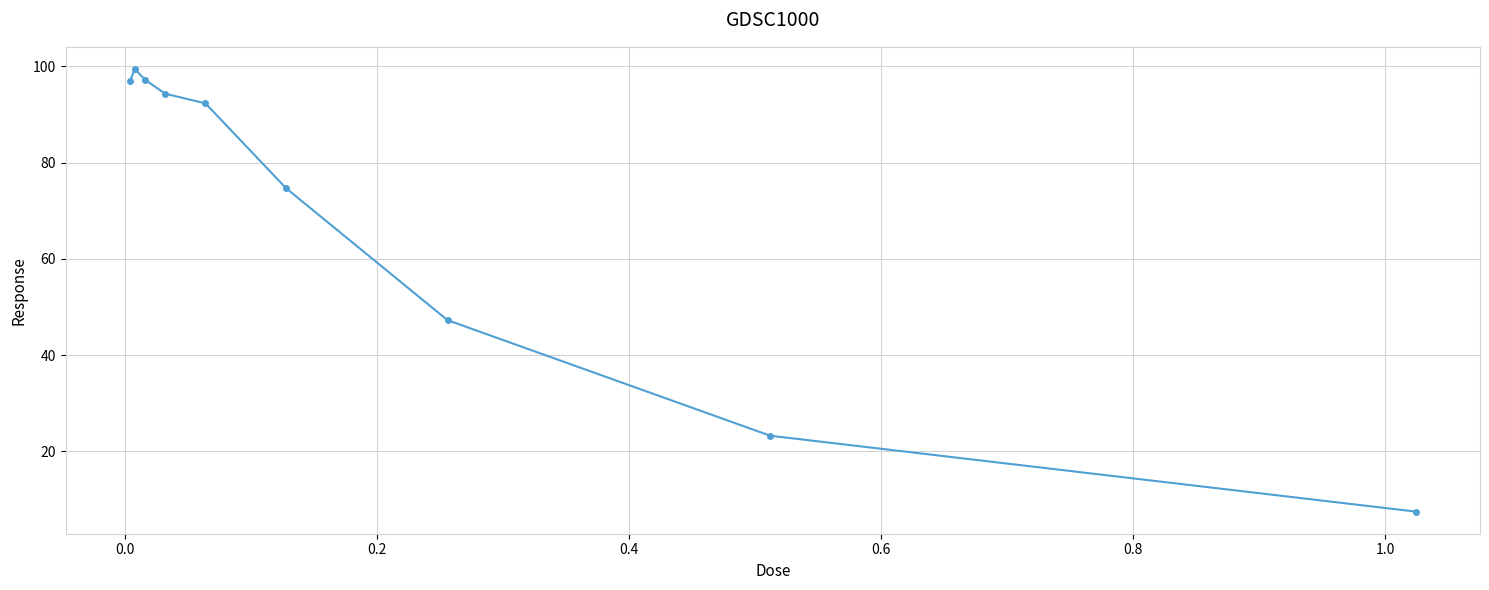

True or false: the data has more than 2 interior local peaks.

False